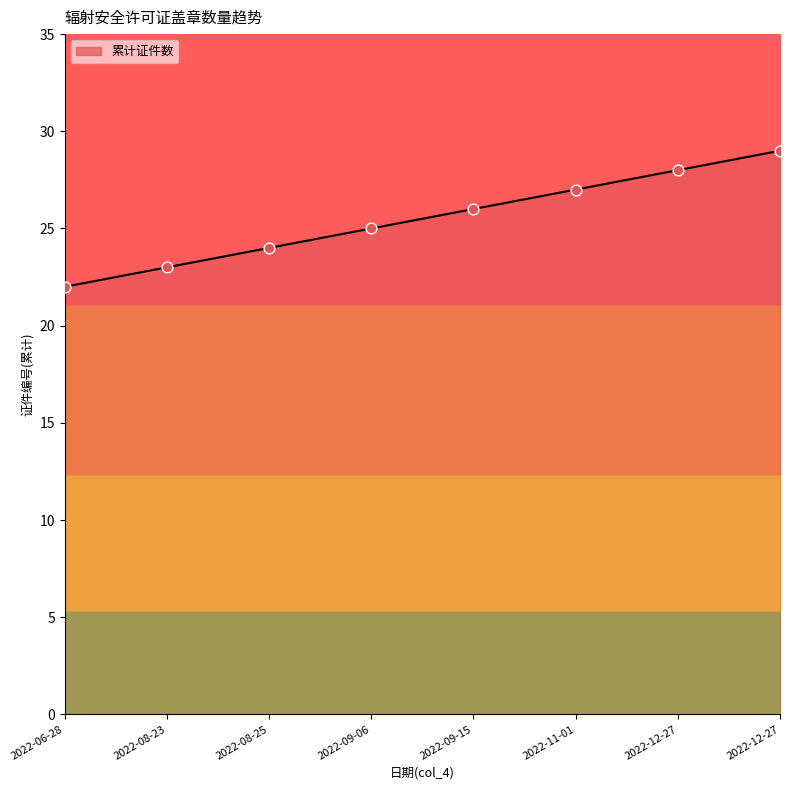

What is the ratio of the value at 2022-12-27 to the value at 2022-08-25?

1.2